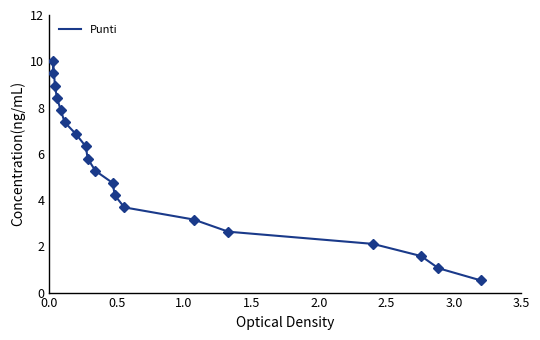

How many lines are shown in the chart?

1